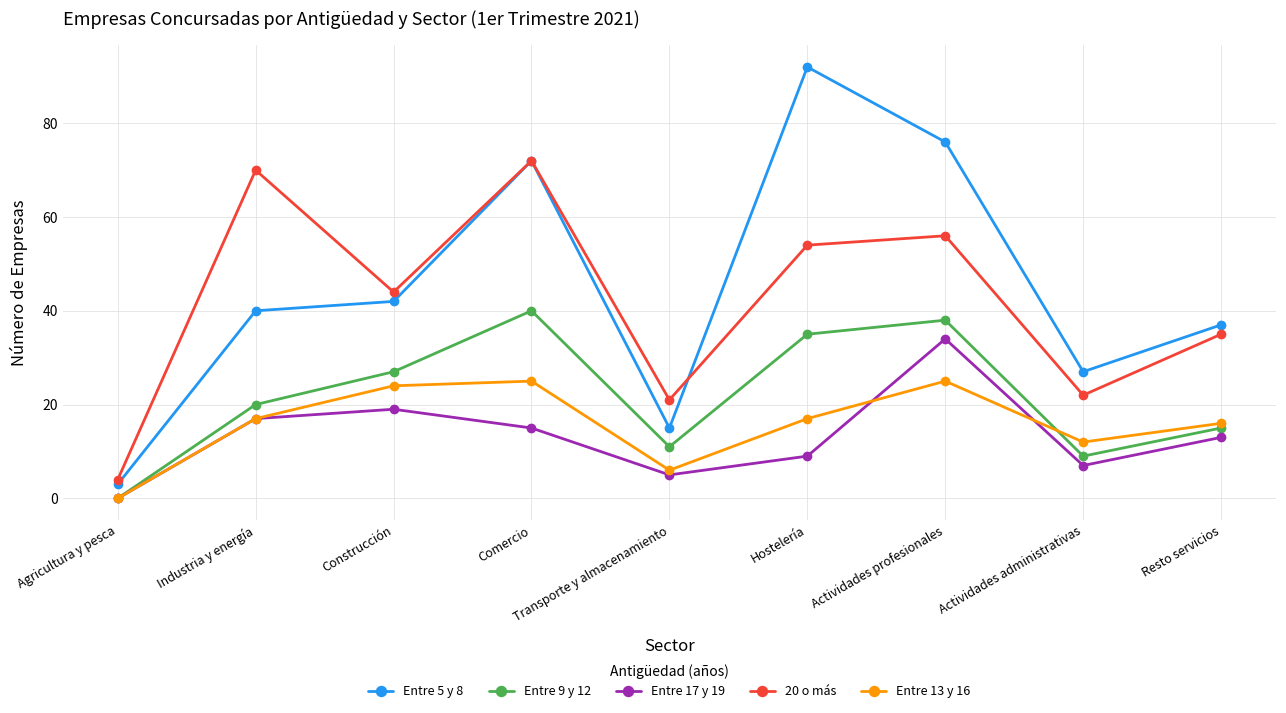

True or false: Entre 17 y 19 has a value of 16 at Agricultura y pesca.

False